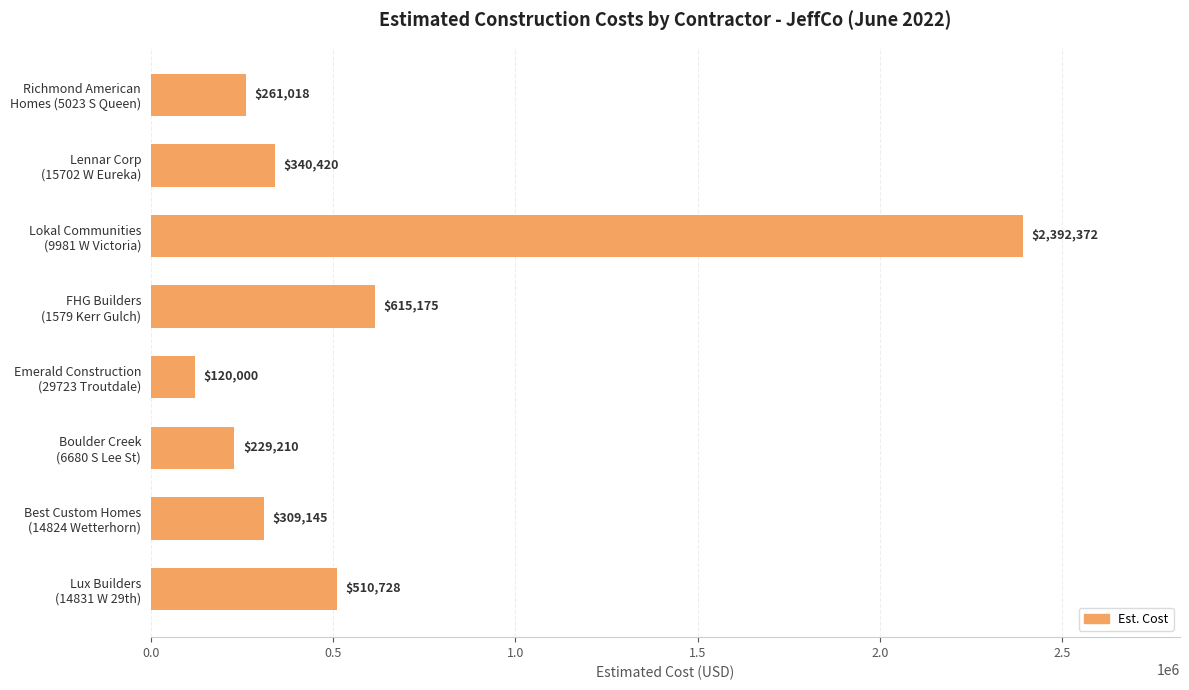

How many data points does each series have?

8